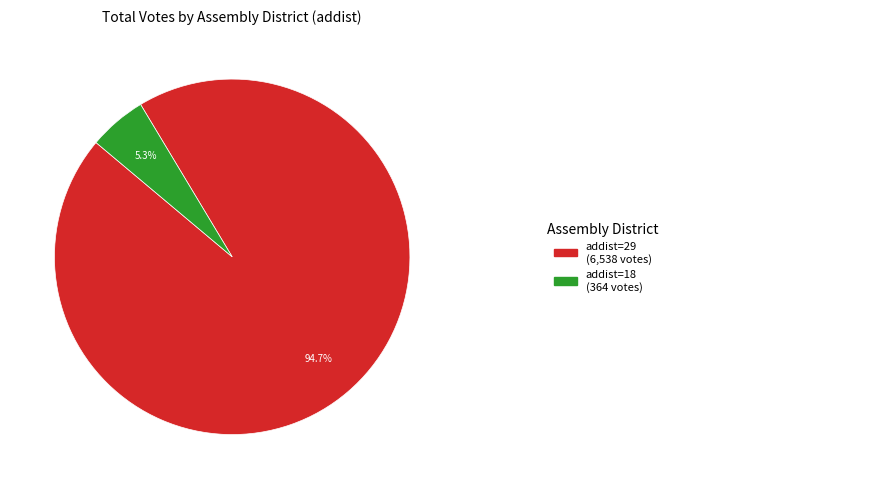

Does any single category account for the majority?

Yes